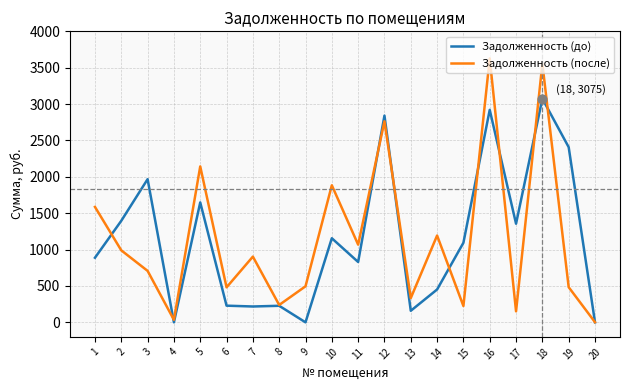

What are all the series names shown in the legend?

Задолженность (до), Задолженность (после)